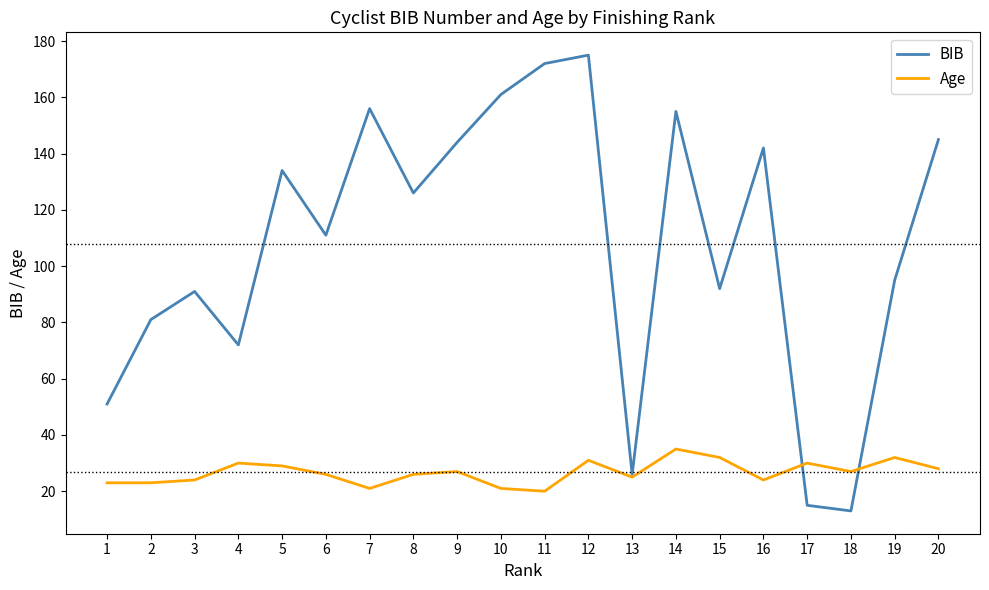

List the series in order of their overall mean, lowest first.

Age, BIB